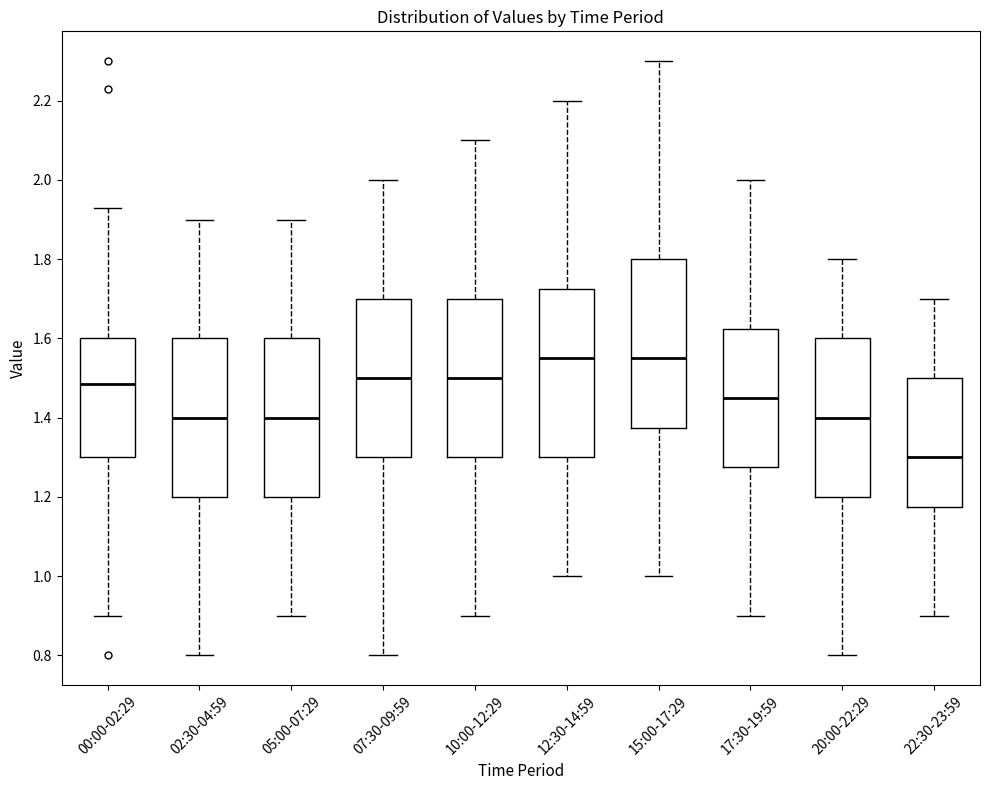

Reading left to right, read every box against the y-axis: the position of its median line, the range the box covers, and the ends of its whiskers. The values are not printed on the chart, so give them approximately, as read against the axis.

00:00-02:29: median 1.48, box 1.30 to 1.60, whiskers 0.90 to 1.94
02:30-04:59: median 1.40, box 1.20 to 1.60, whiskers 0.80 to 1.90
05:00-07:29: median 1.40, box 1.20 to 1.60, whiskers 0.90 to 1.90
07:30-09:59: median 1.50, box 1.30 to 1.70, whiskers 0.80 to 2.00
10:00-12:29: median 1.50, box 1.30 to 1.70, whiskers 0.90 to 2.10
12:30-14:59: median 1.56, box 1.30 to 1.72, whiskers 1.00 to 2.20
15:00-17:29: median 1.56, box 1.38 to 1.80, whiskers 1.00 to 2.30
17:30-19:59: median 1.46, box 1.28 to 1.62, whiskers 0.90 to 2.00
20:00-22:29: median 1.40, box 1.20 to 1.60, whiskers 0.80 to 1.80
22:30-23:59: median 1.30, box 1.18 to 1.50, whiskers 0.90 to 1.70